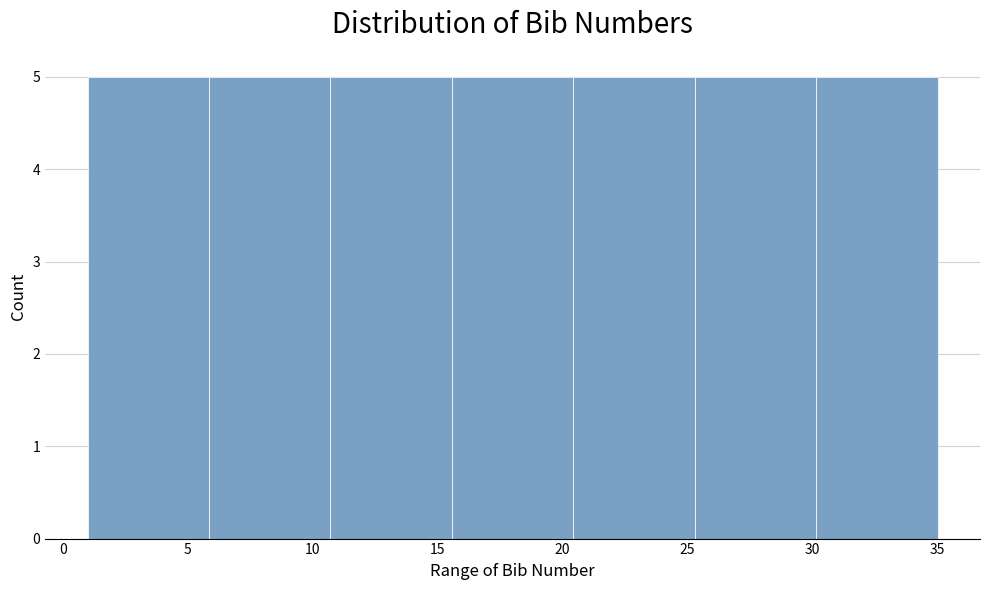

How tall is the bar that spans 15.5 to 20.5 on the x-axis? Neither the bar edges nor the heights are printed on the chart, so give them approximately, as read against the axes.

5